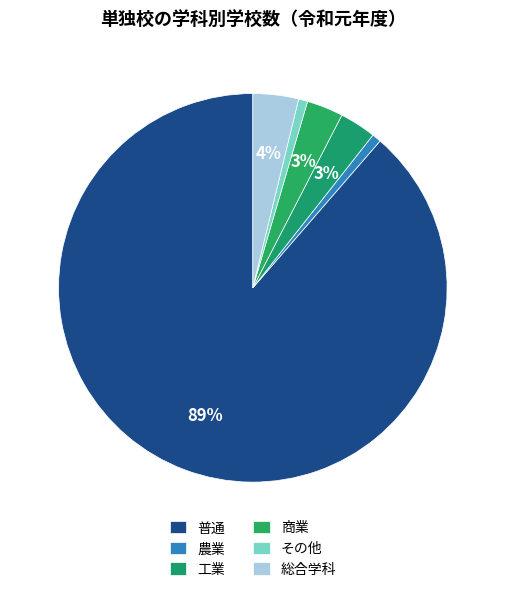

Count the number of slices in the pie.

6